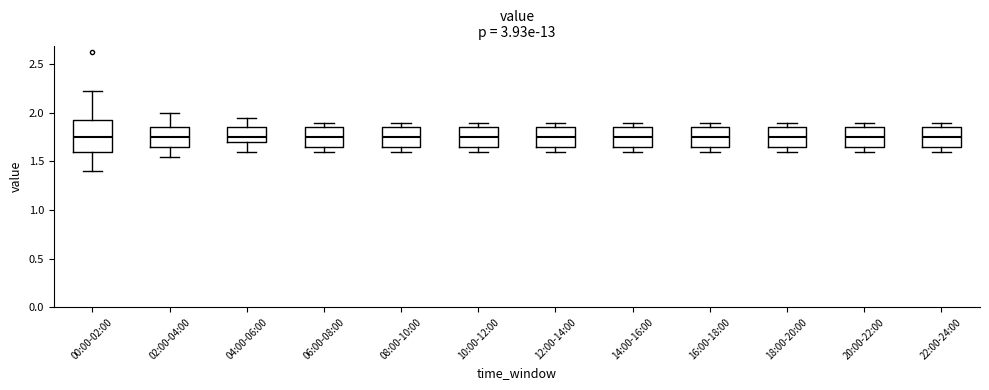

Reading left to right, transcribe this box plot: for each box, give where its median line is, the range the box spans, and where its two whiskers end, as read against the y-axis. The values are not printed on the chart, so give them approximately, as read against the axis.

00:00-02:00: median 1.75, box 1.60 to 1.95, whiskers 1.40 to 2.20
02:00-04:00: median 1.75, box 1.65 to 1.85, whiskers 1.55 to 2.00
04:00-06:00: median 1.75, box 1.70 to 1.85, whiskers 1.60 to 1.95
06:00-08:00: median 1.75, box 1.65 to 1.85, whiskers 1.60 to 1.90
08:00-10:00: median 1.75, box 1.65 to 1.85, whiskers 1.60 to 1.90
10:00-12:00: median 1.75, box 1.65 to 1.85, whiskers 1.60 to 1.90
12:00-14:00: median 1.75, box 1.65 to 1.85, whiskers 1.60 to 1.90
14:00-16:00: median 1.75, box 1.65 to 1.85, whiskers 1.60 to 1.90
16:00-18:00: median 1.75, box 1.65 to 1.85, whiskers 1.60 to 1.90
18:00-20:00: median 1.75, box 1.65 to 1.85, whiskers 1.60 to 1.90
20:00-22:00: median 1.75, box 1.65 to 1.85, whiskers 1.60 to 1.90
22:00-24:00: median 1.75, box 1.65 to 1.85, whiskers 1.60 to 1.90